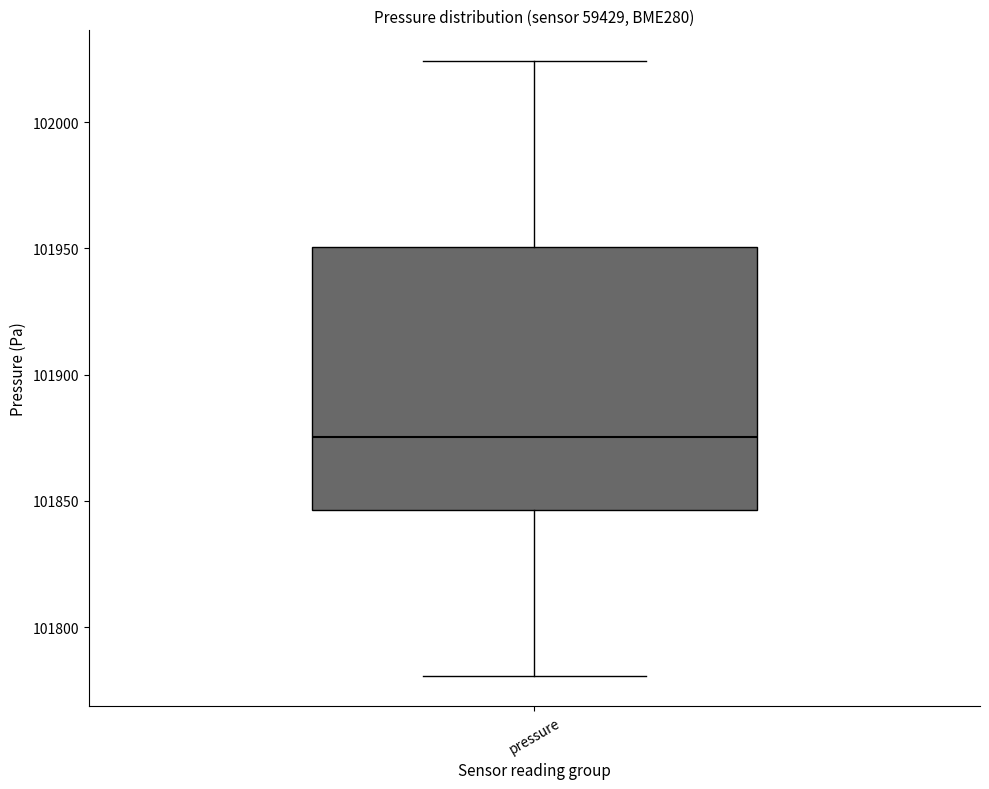

Read this box plot against the y-axis: the position of the median line, the range covered by the box, and the ends of both whiskers. The values are not printed on the chart, so give them approximately, as read against the axis.

median 101875, box 101845 to 101950, whiskers 101780 to 102025